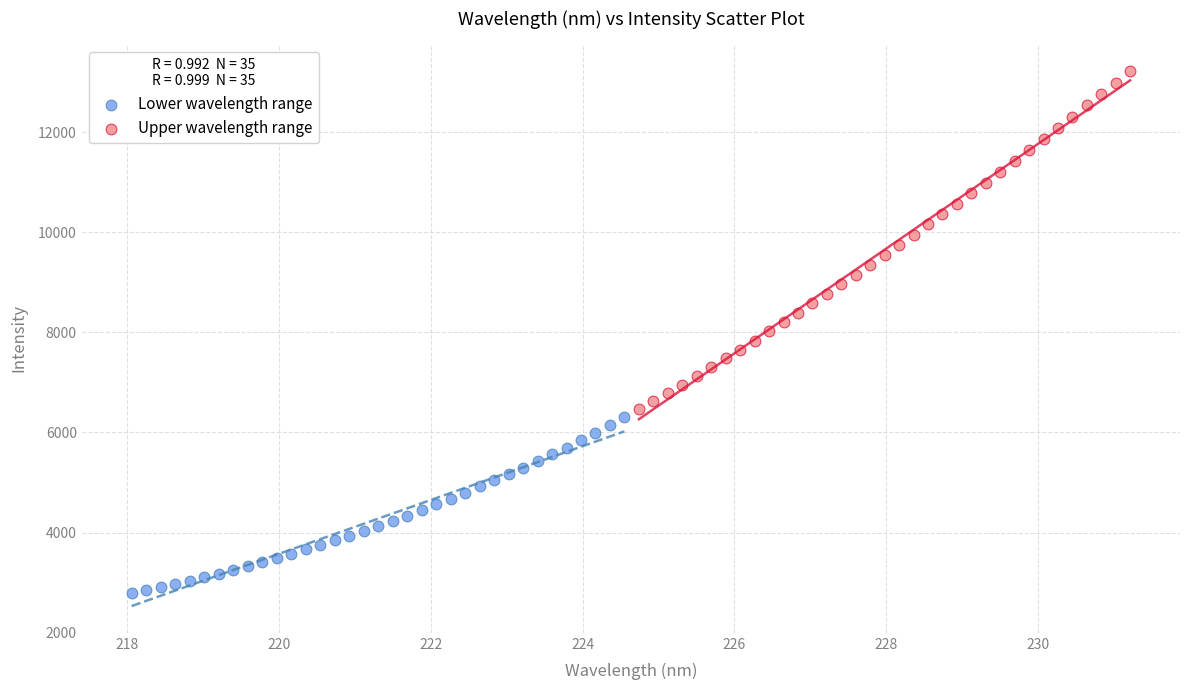

Which series reaches the minimum Y coordinate?

Lower wavelength range